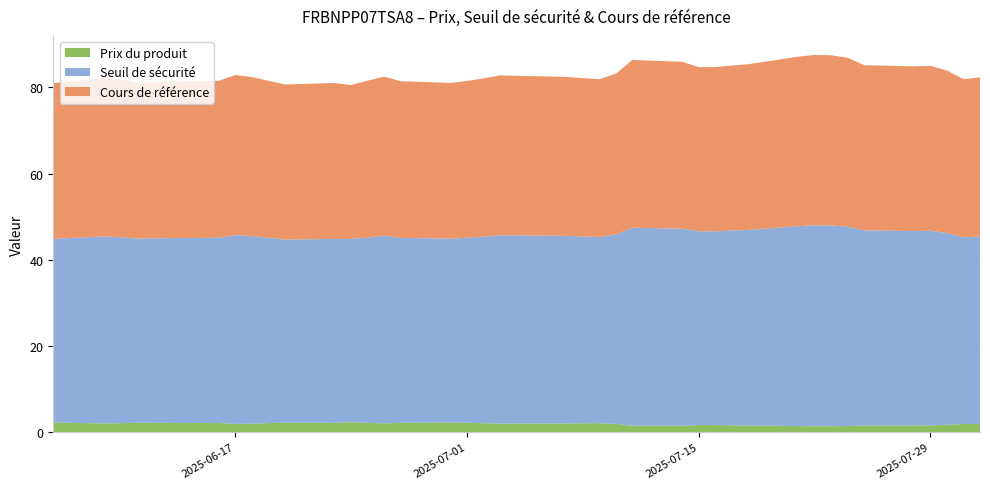

Does the chart have visible grid lines?

Yes